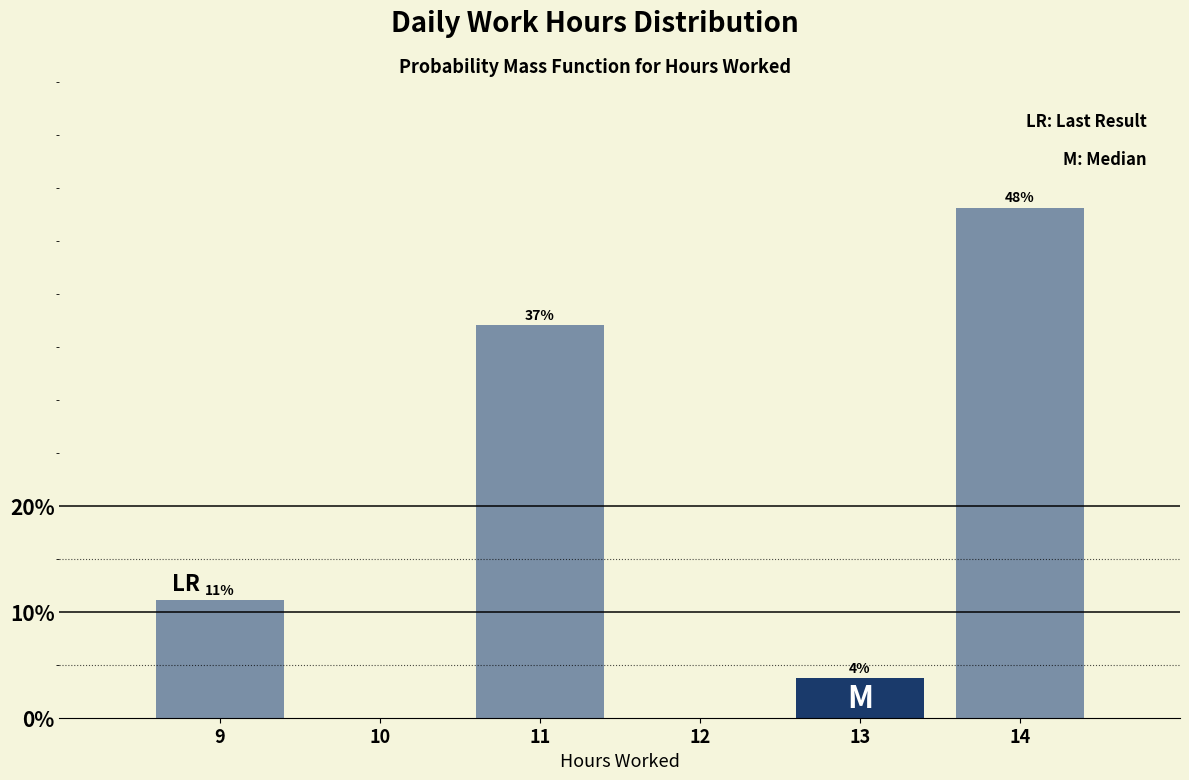

What is the greatest value displayed?

48.1